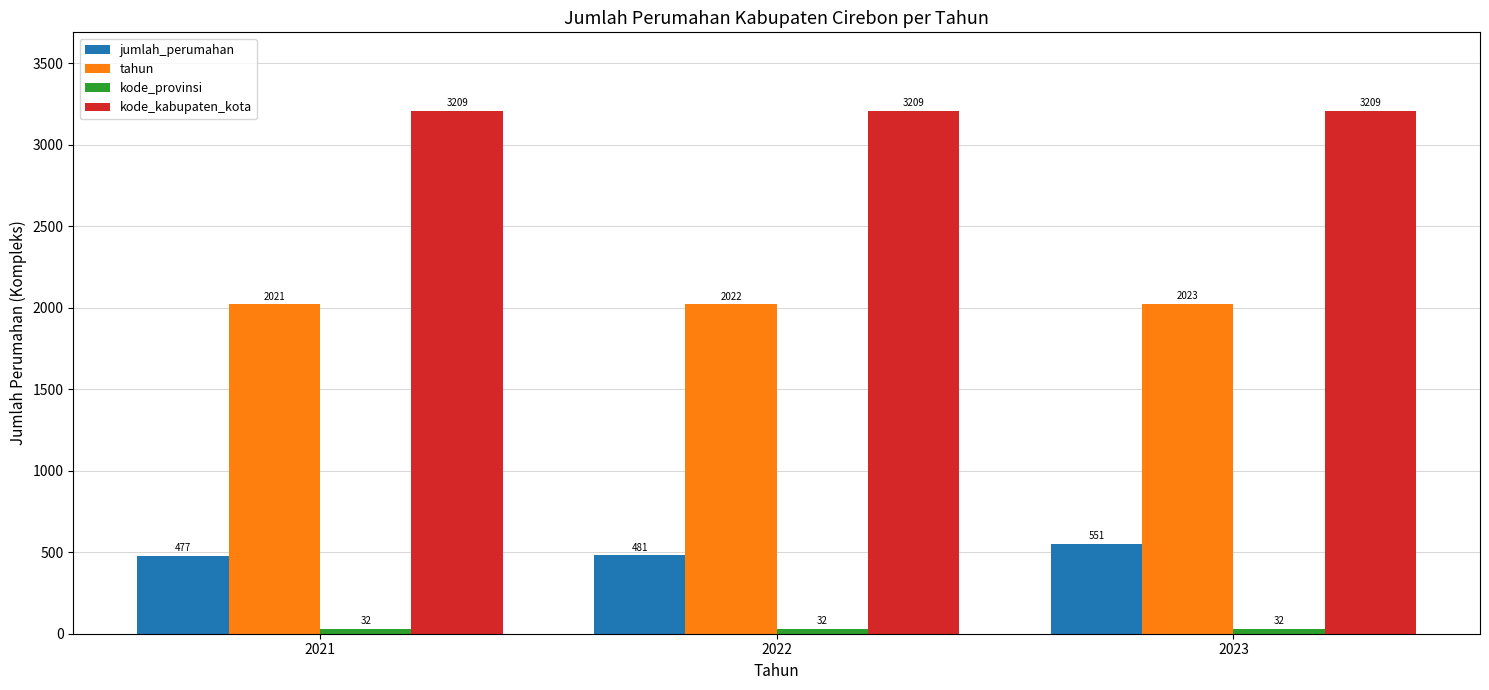

Is the value of kode_kabupaten_kota at 2021 greater than the value of jumlah_perumahan at 2023?

Yes